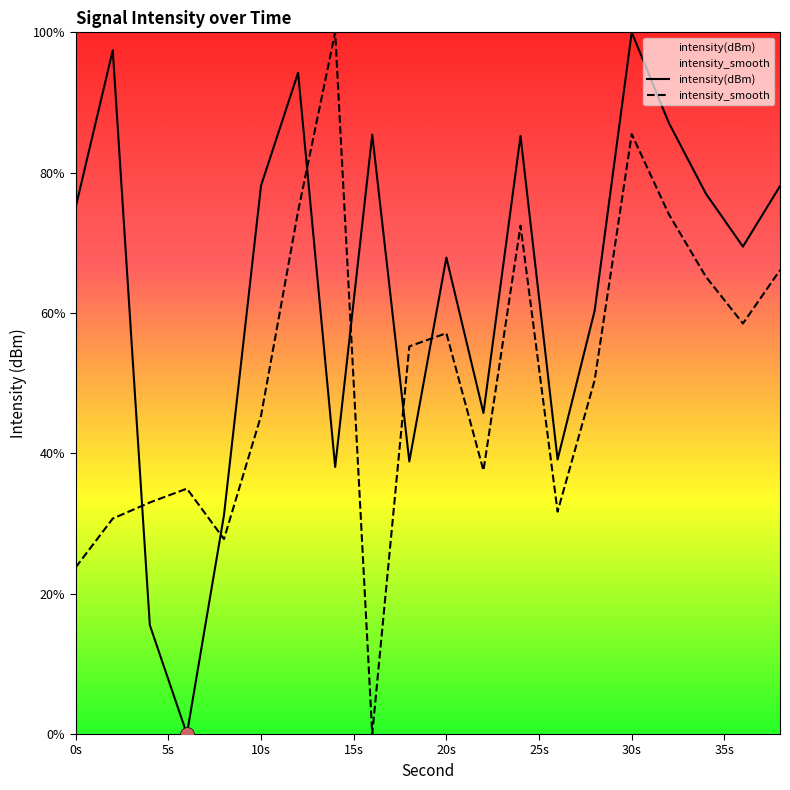

What is the difference between the maximum and minimum values in the intensity(dBm) series?

100.0